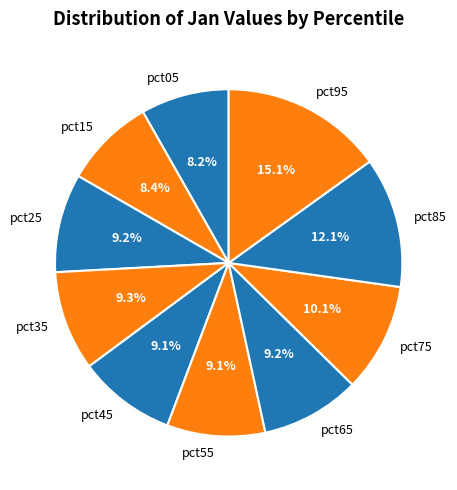

Is pct55 the majority of the pie?

No